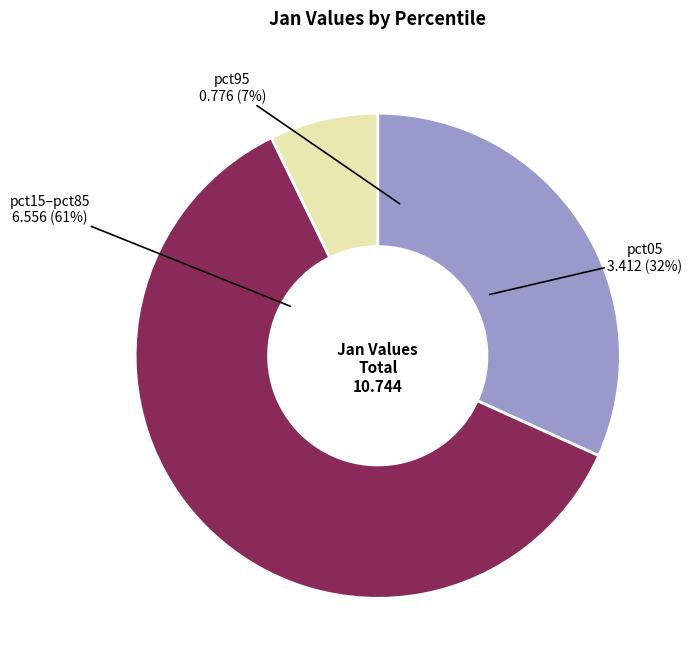

Does pct35 represent more than half of the total?

No